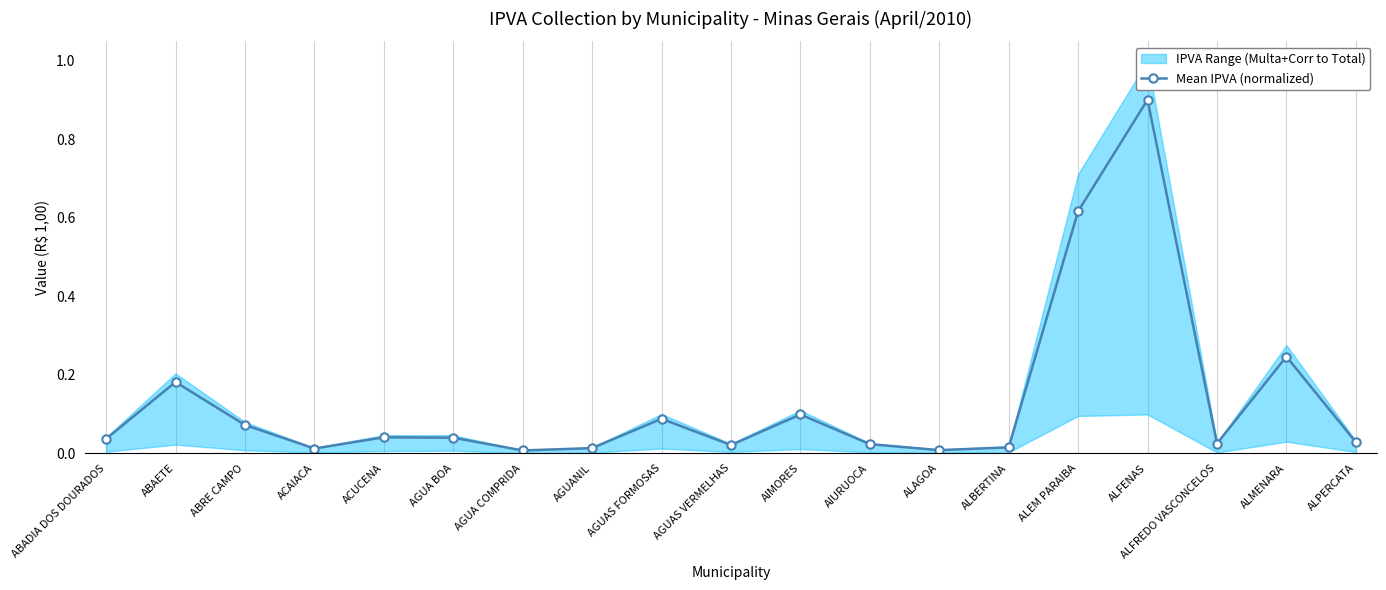

How many points are lower than both their immediate neighbors (excluding endpoints)?

5